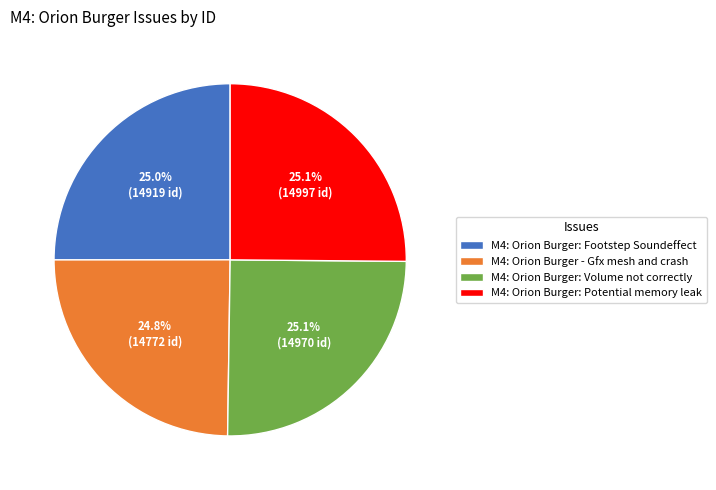

To the nearest percent, what percentage of the pie is M4: Orion Burger: Footstep Soundeffect?

25%